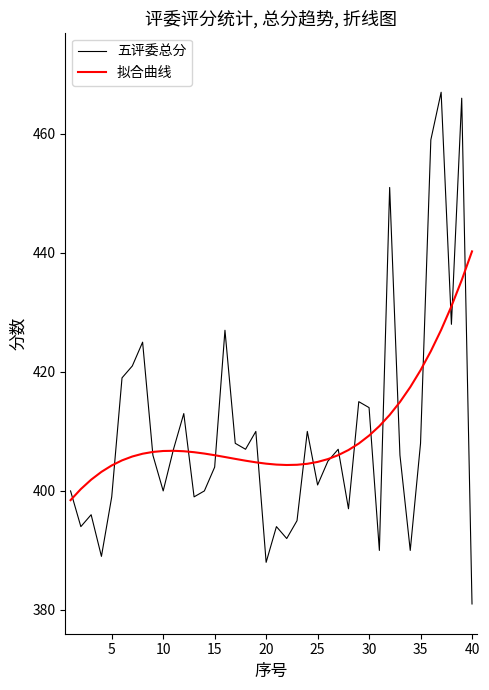

Rank the series by their maximum value, from highest to lowest.

五评委总分, 拟合曲线